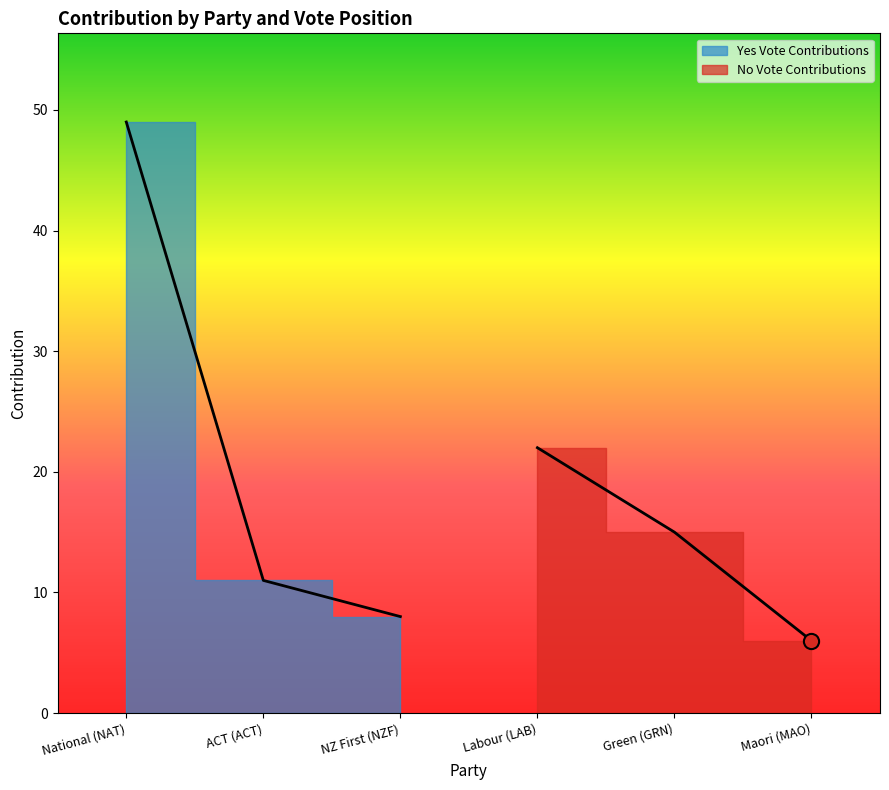

What are all the series names shown in the legend?

Yes, No